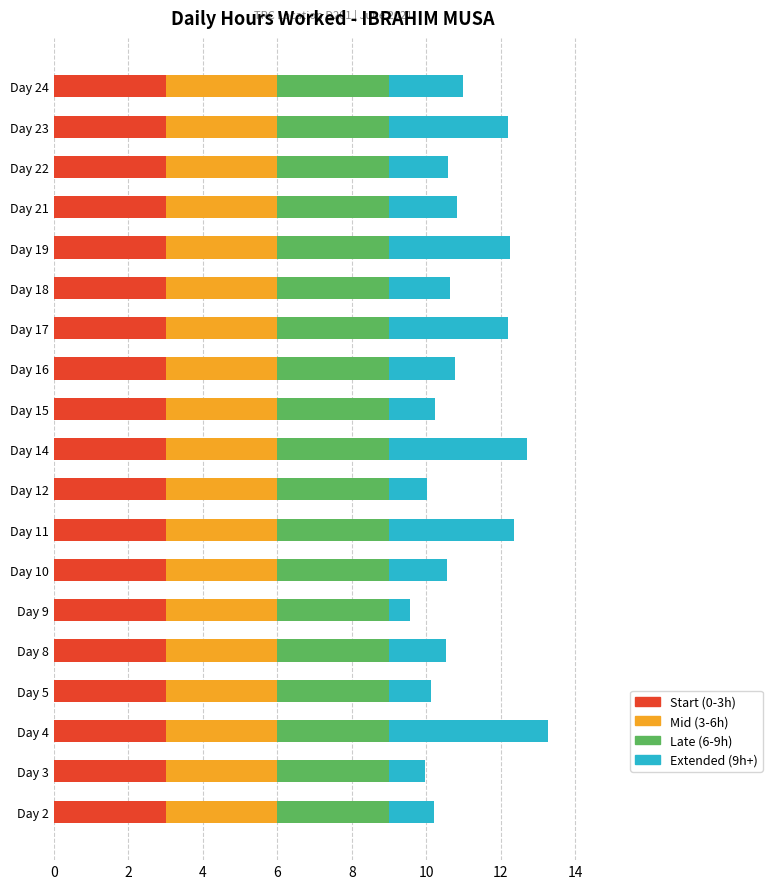

What is the total value across all series at Day 4?

13.3